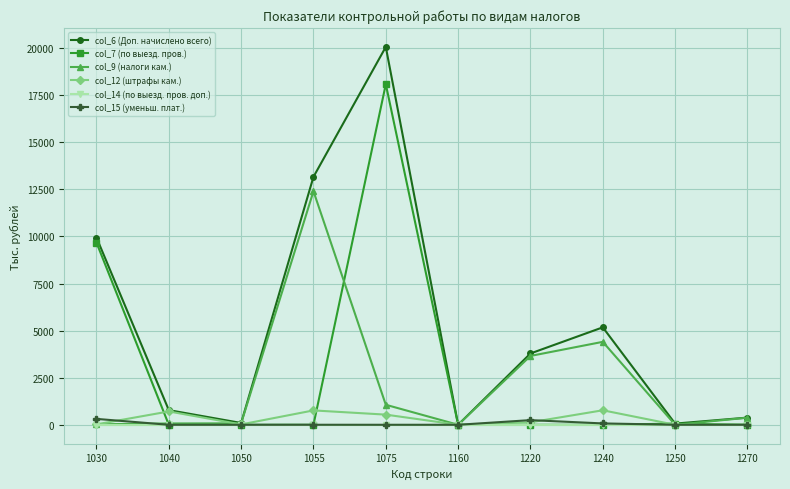

Does the chart display data point markers on the line(s)?

Yes